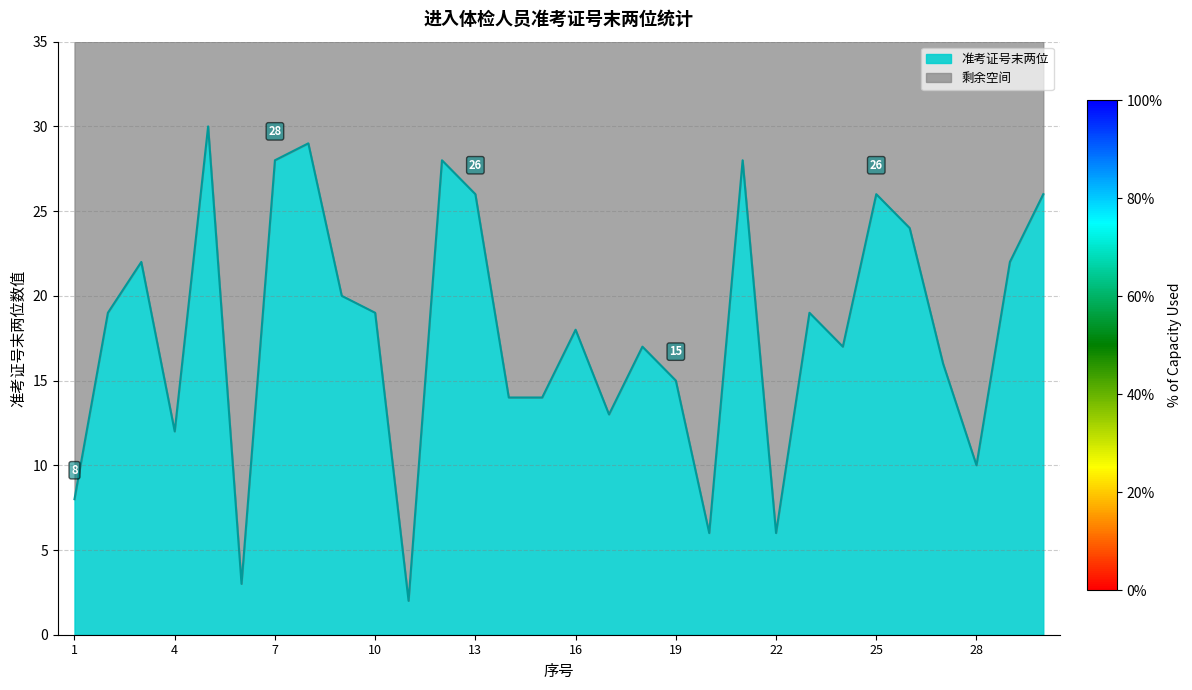

How many values exceed 19?

12